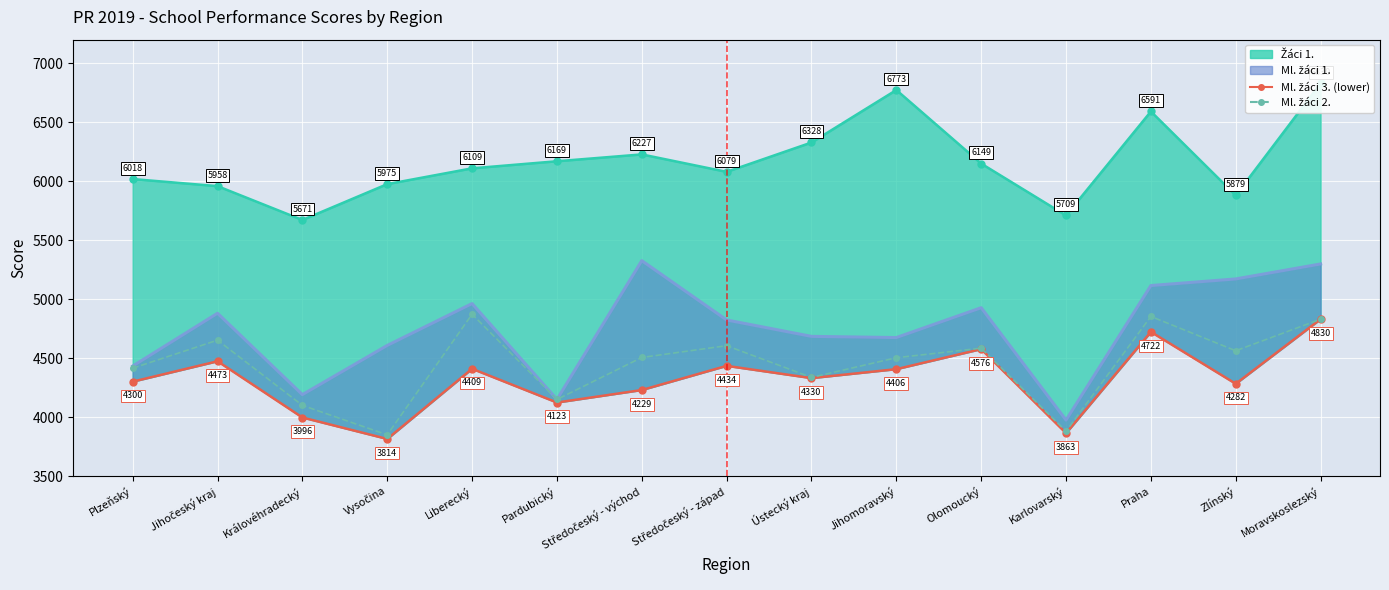

The value of Ml. žáci 3. (lower) at Vysočina is 5870. True or false?

False